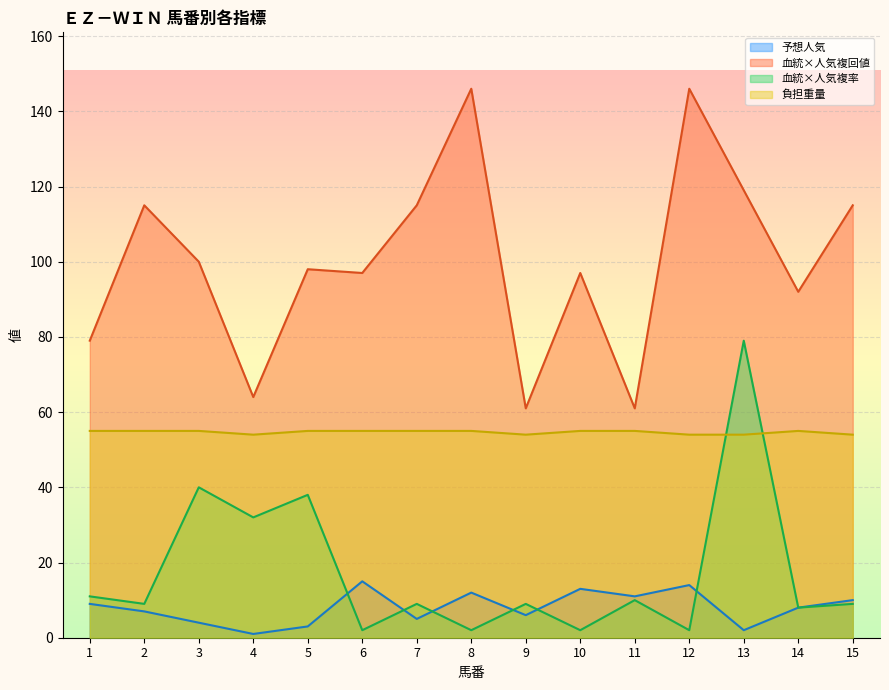

Where is 血統×人気複回値 nearest to the value 103?

3